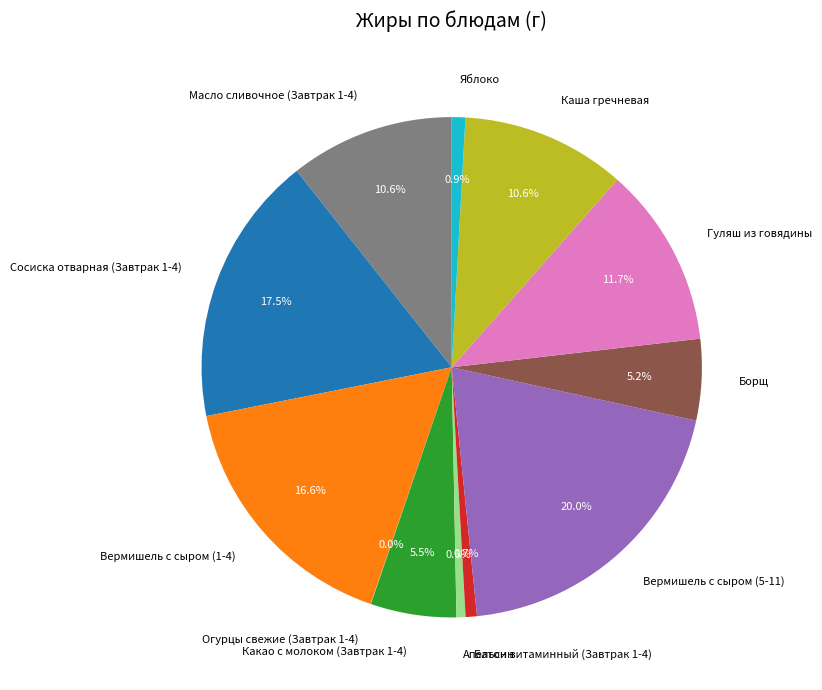

Is Борщ the majority of the pie?

No